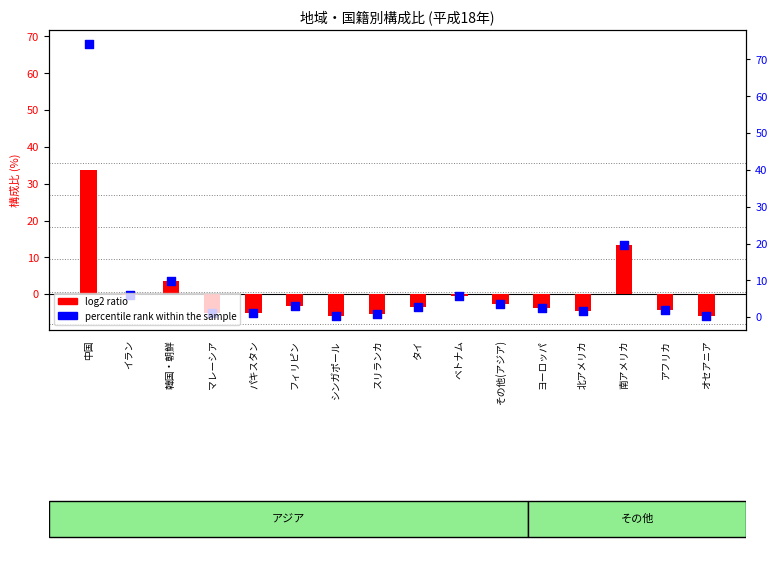

What are all the series names shown in the legend?

log2 ratio, percentile rank within the sample